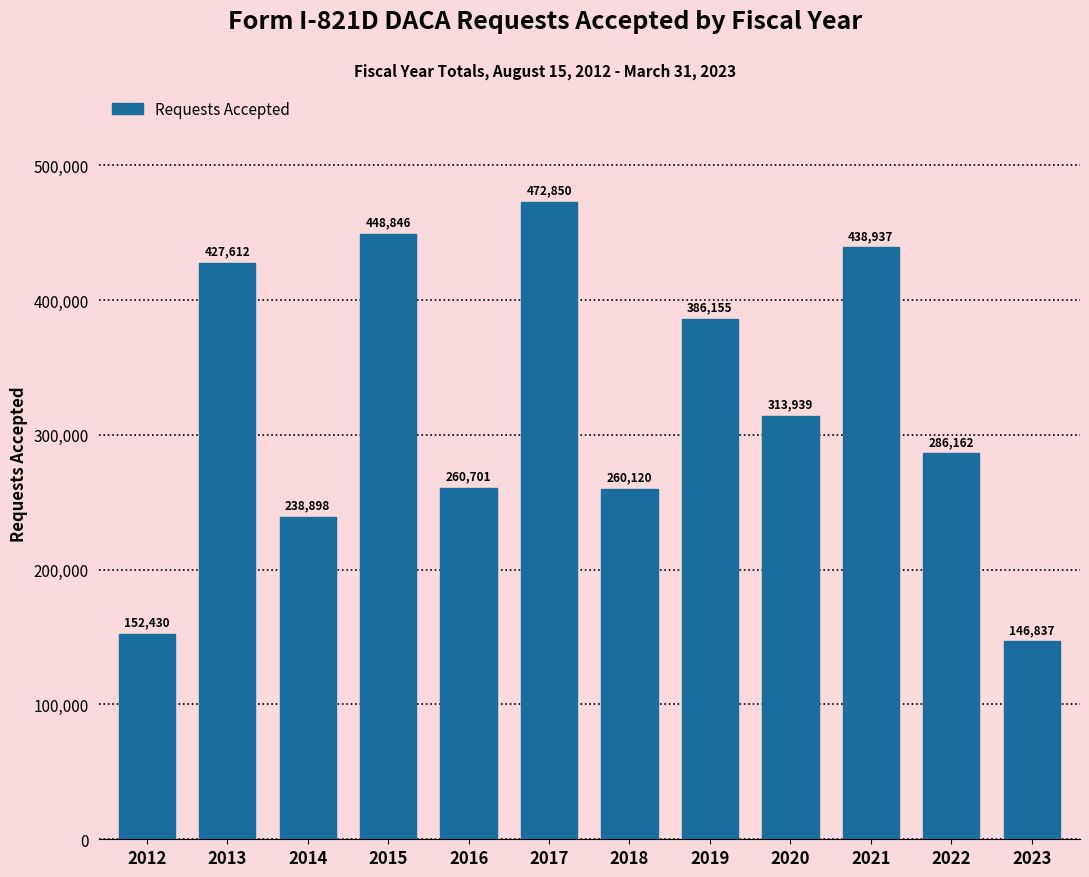

Reading left to right, what are all the values shown in this chart?

2012=152430	2013=427612	2014=238898	2015=448846	2016=260701	2017=472850	2018=260120	2019=386155	2020=313939	2021=438937	2022=286162	2023=146837